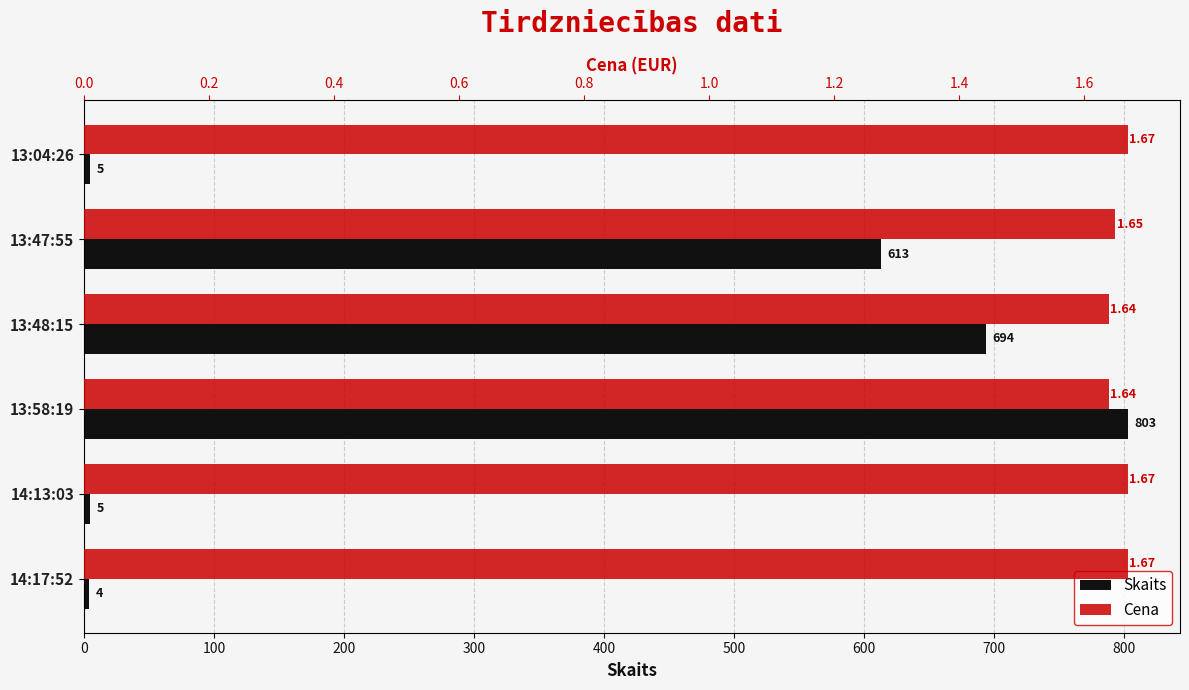

Which has a higher value, 14:17:52 or 13:04:26?

13:04:26